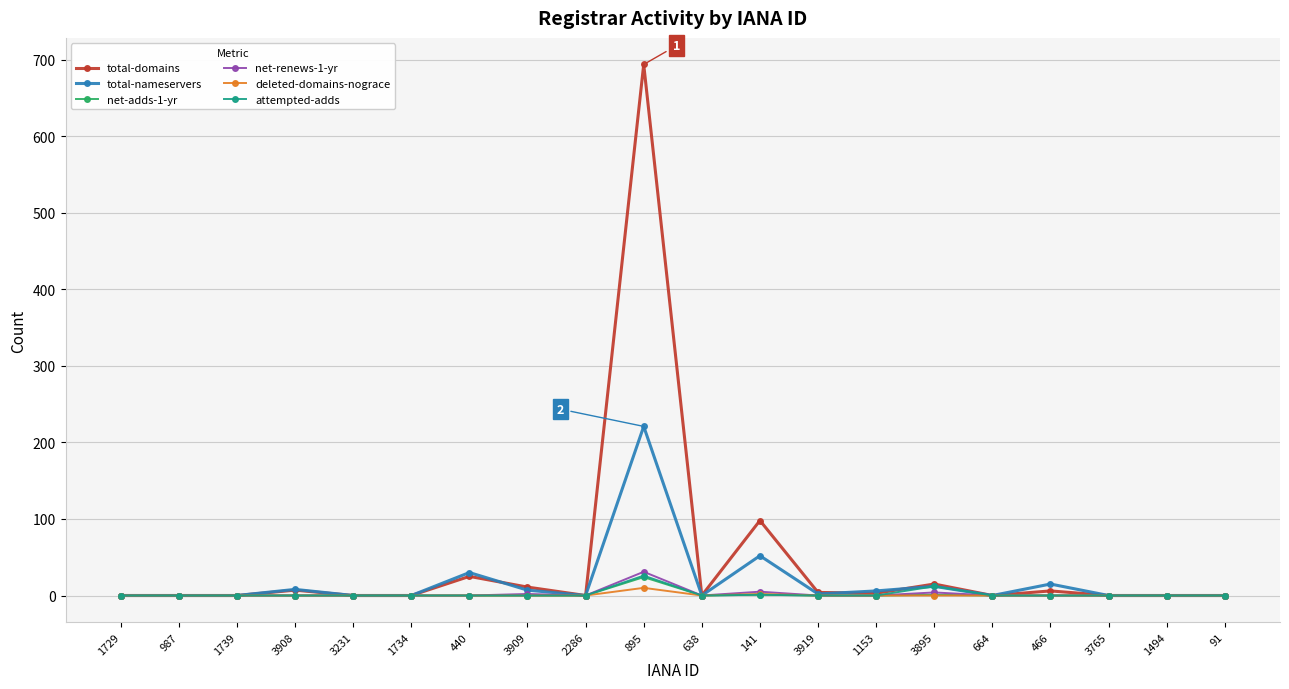

In net-adds-1-yr, how many points are higher than both neighbors (excluding endpoints)?

3